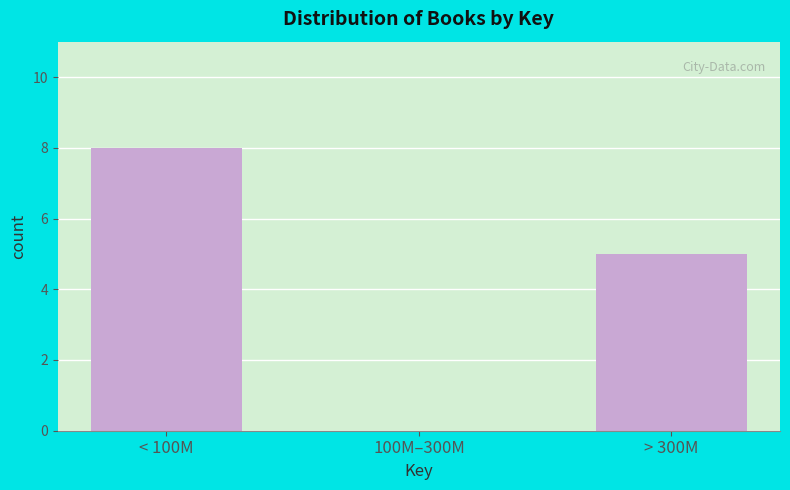

Reading right to left, transcribe all the data shown in this chart.

> 300M=5	100M–300M=0	< 100M=8